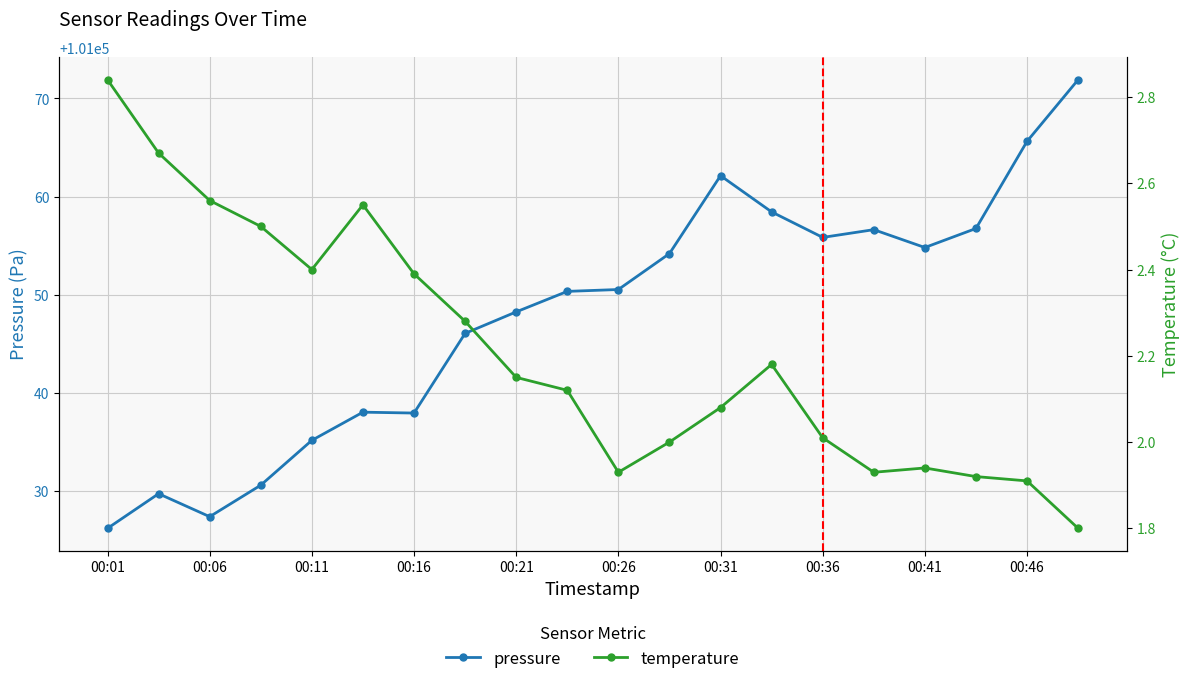

What is the minimum value shown in the chart?

1.8